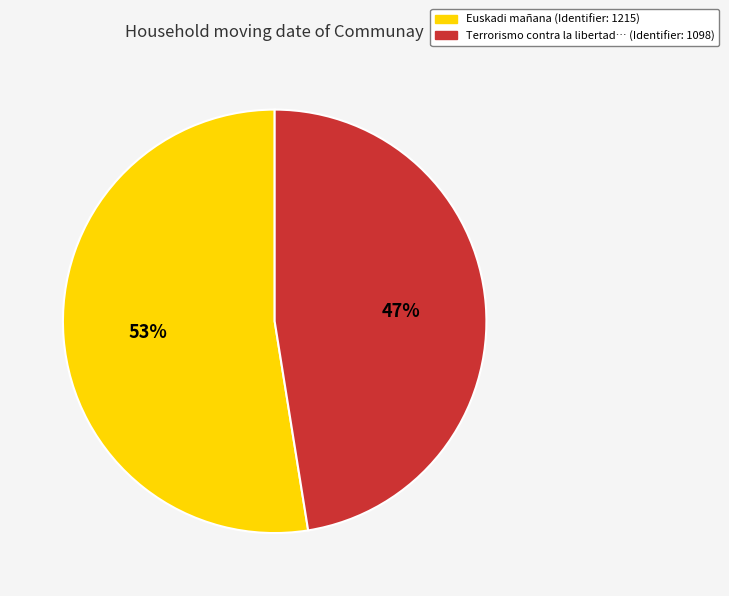

Is there any slice that represents more than half of the pie?

Yes